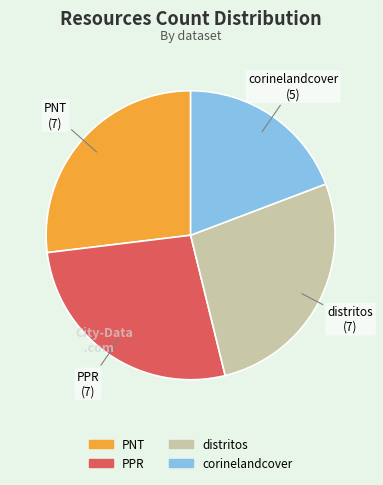

Is the sum of distritos and corinelandcover greater than half?

No